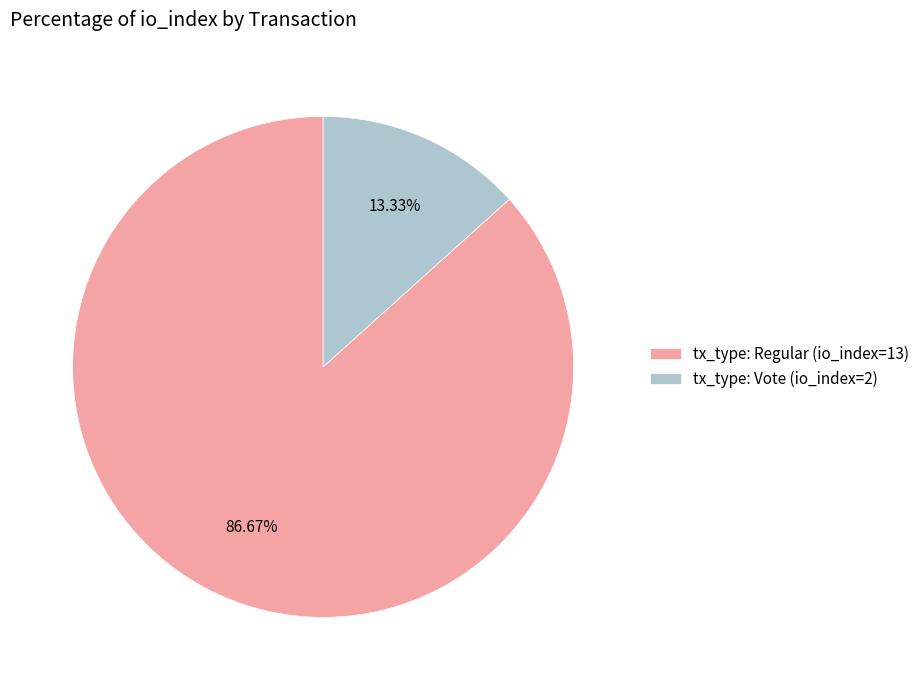

Count the number of slices in the pie.

2